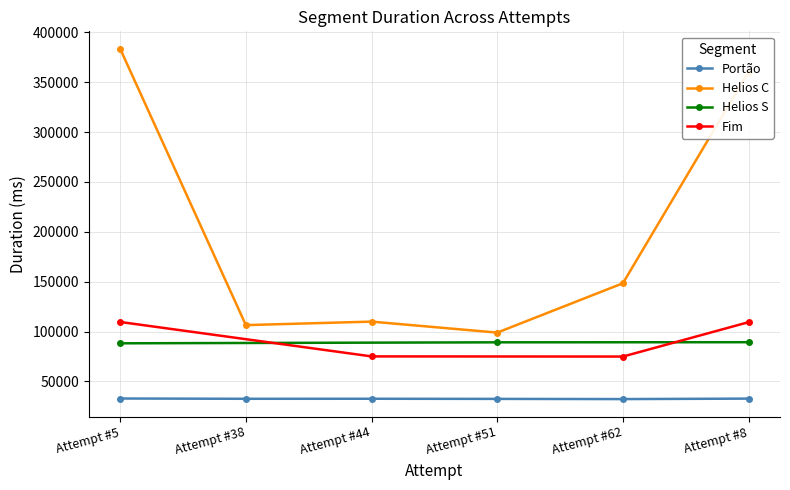

What is the sum of the Portão values at Attempt #62 and Attempt #51?

64578